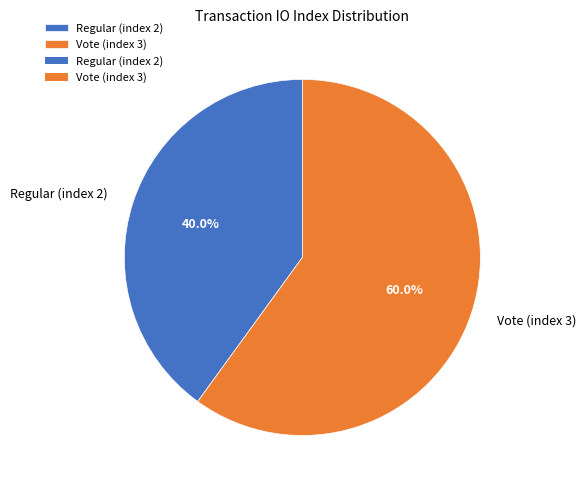

To the nearest percent, what percentage of the pie is Vote (index 3)?

60%